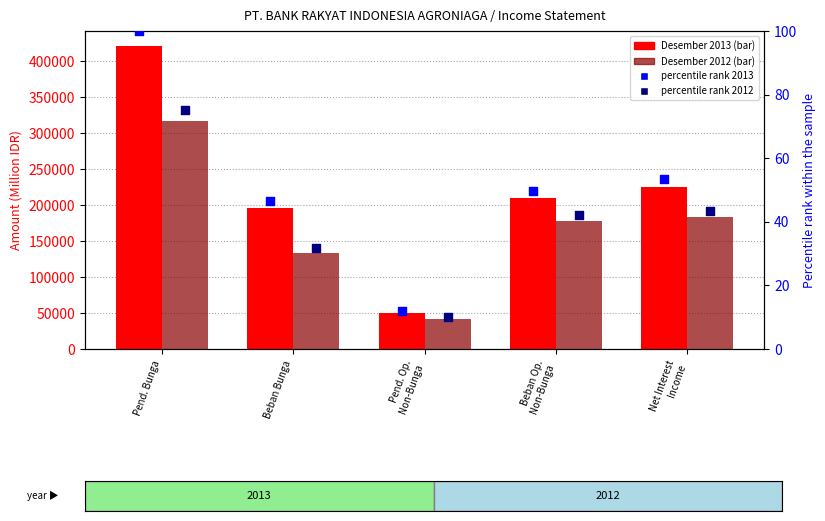

What is the total value across all series at Net Interest
Income?

408286.0